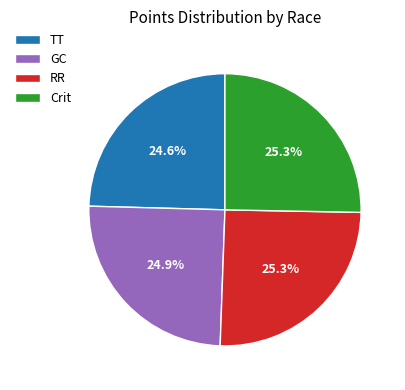

How many slices are in this pie chart?

4